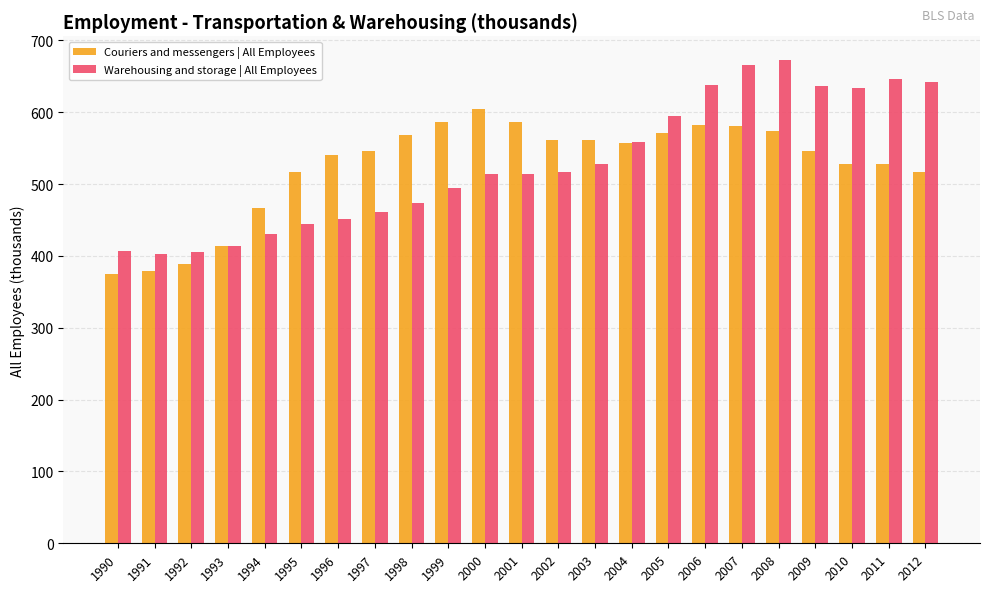

At which label does Warehousing and storage | All Employees reach its peak?

2008